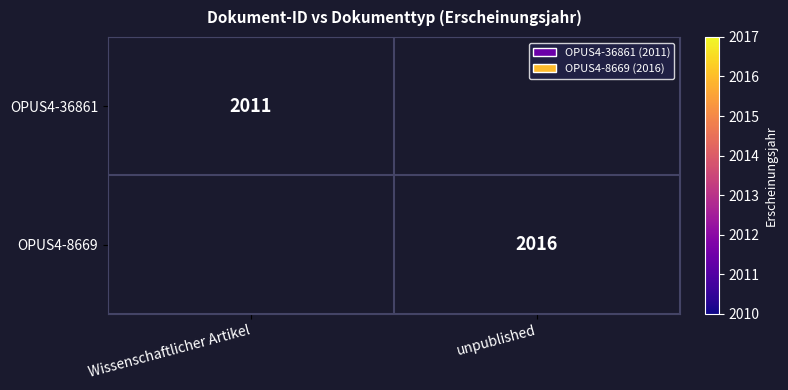

Which has a higher value, unpublished or Wissenschaftlicher Artikel?

Wissenschaftlicher Artikel